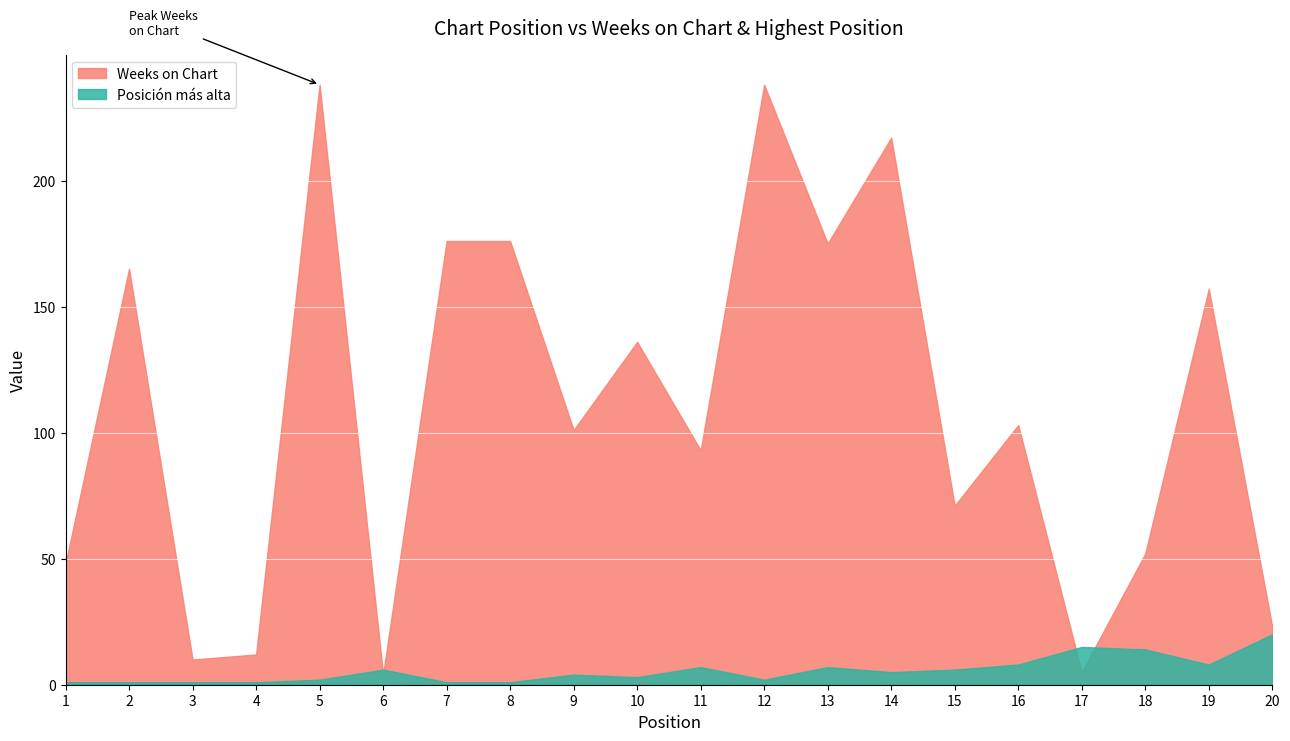

In Weeks on Chart, how many points are lower than both neighbors (excluding endpoints)?

7